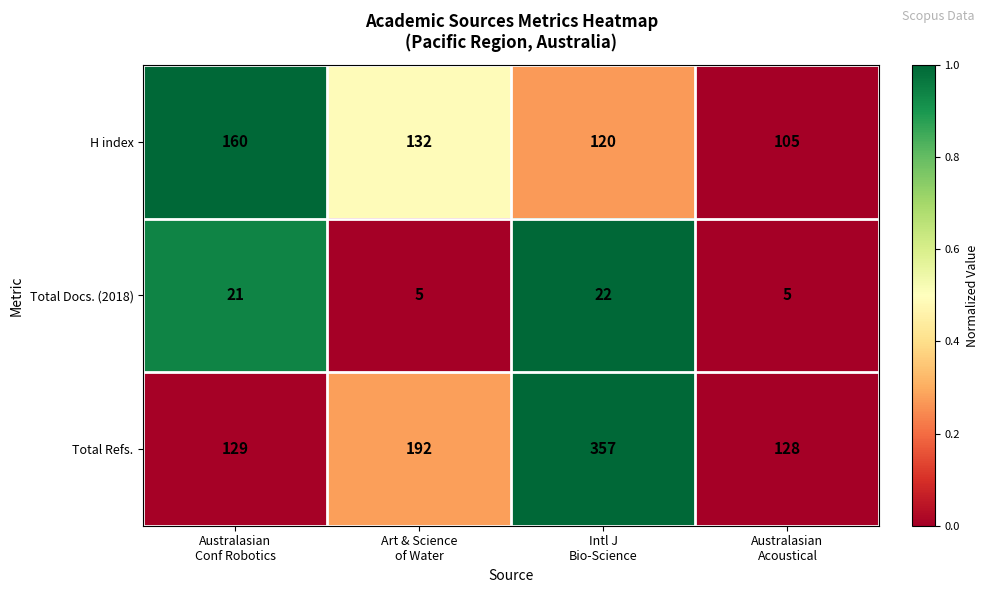

Reading left to right, extract all data points from this chart.

H index: 160	132	120	105
Total Docs. (2018): 21	5	22	5
Total Refs.: 129	192	357	128